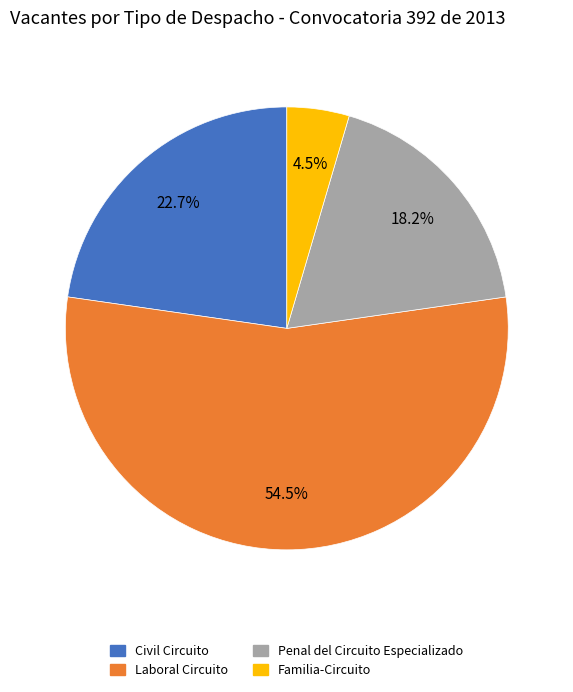

Does Civil Circuito represent more than half of the total?

No